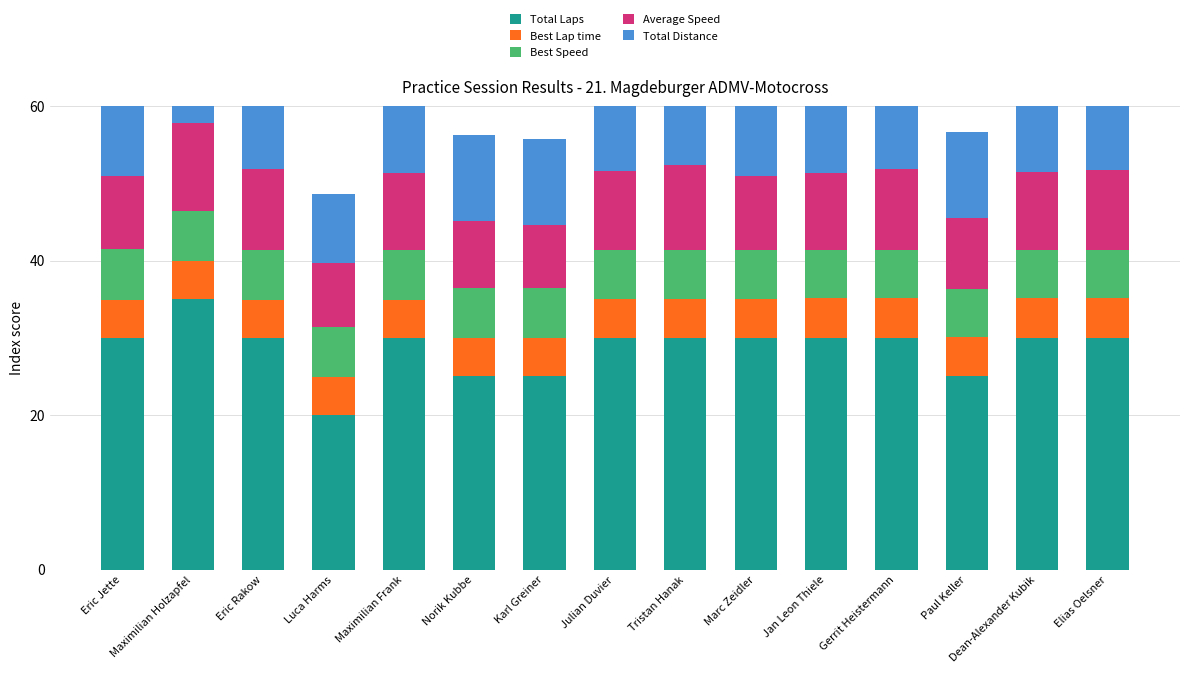

The Total Distance series shows 23.0 at Tristan Hanak. True or false?

False